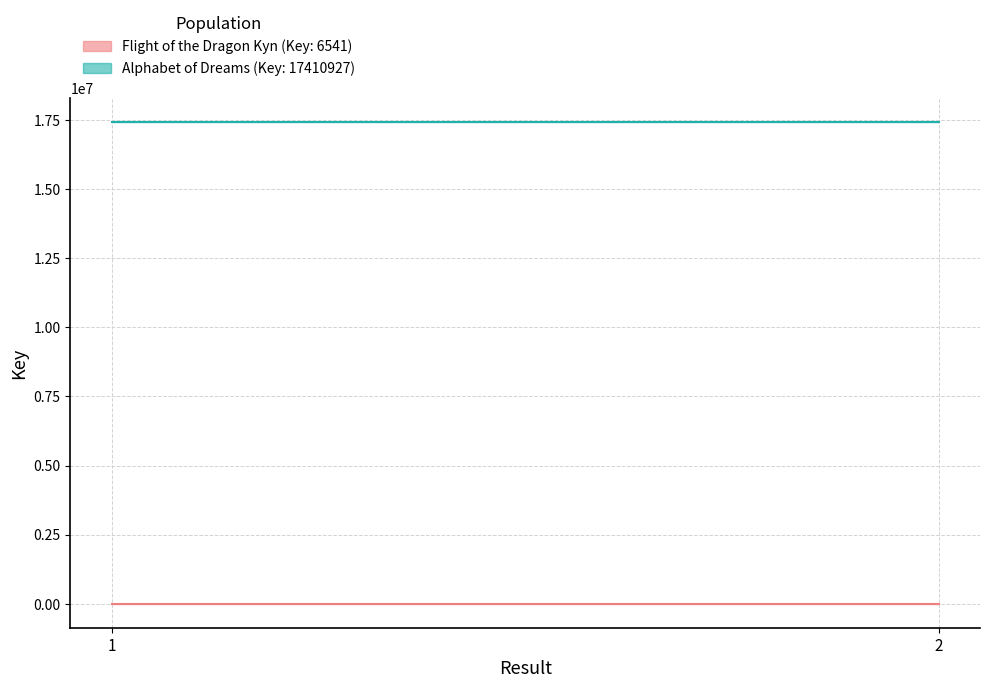

What is the sum of the Key_median values at 2 and 1?

13082